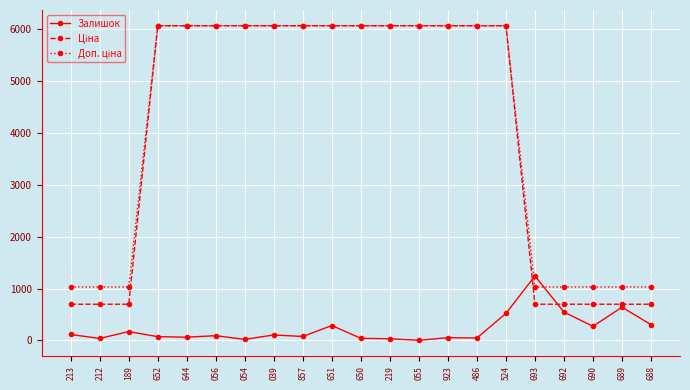

What is the maximum value shown in the chart?

6067.2